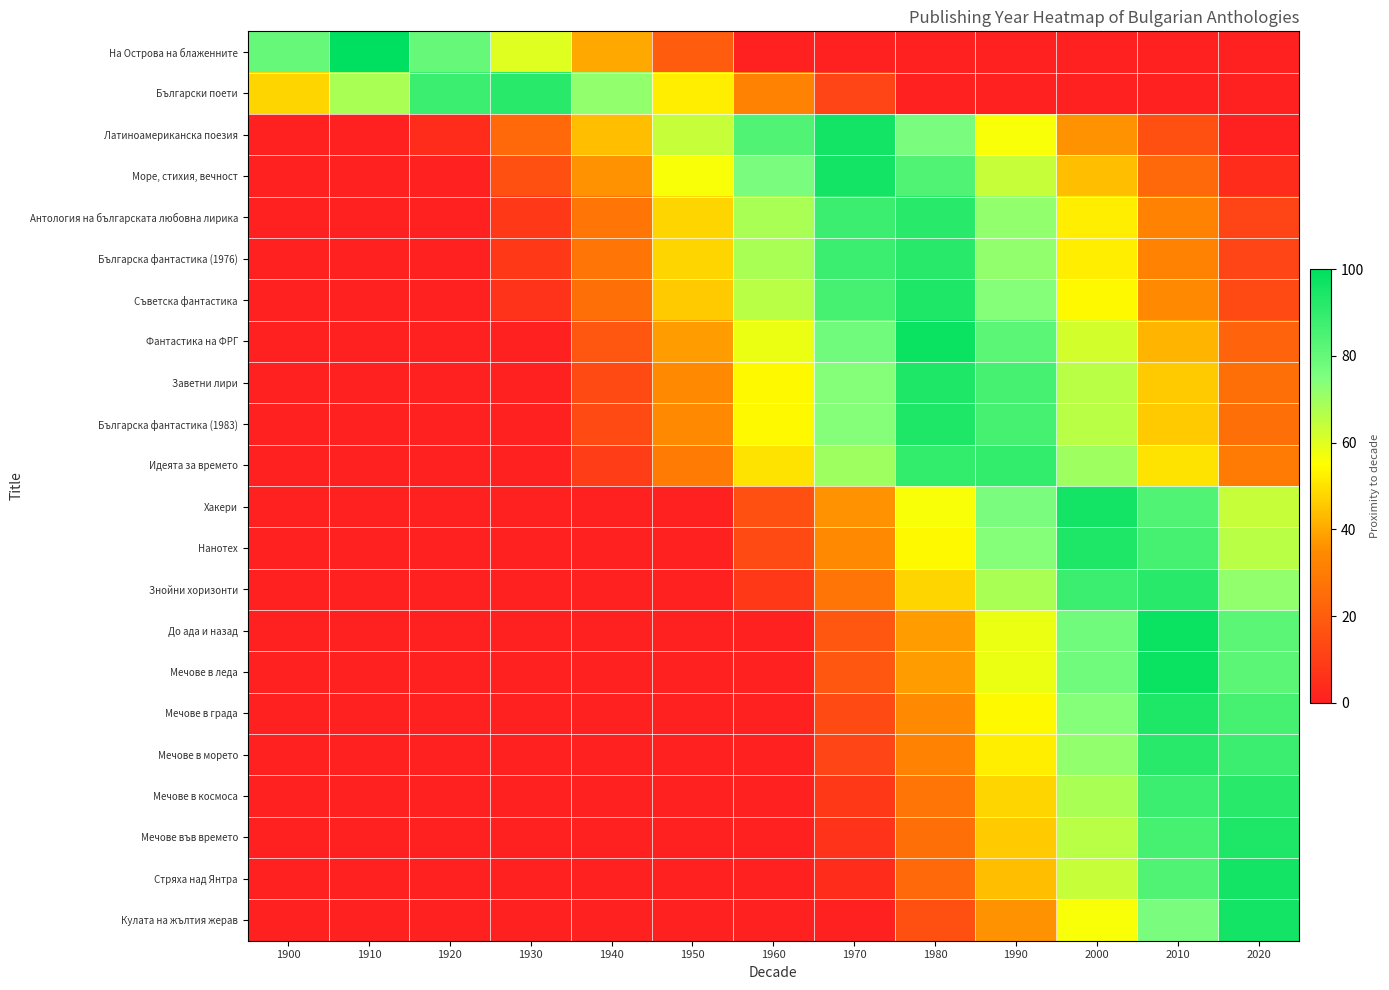

Reading left to right, extract all data points from this chart.

На Острова на блаженните: 1900=80	1910=100	1920=80	1930=60	1940=40	1950=20	1960=0	1970=0	1980=0	1990=0	2000=0	2010=0	2020=0
Български поети: 1900=48	1910=68	1920=88	1930=92	1940=72	1950=52	1960=32	1970=12	1980=0	1990=0	2000=0	2010=0	2020=0
Латиноамериканска поезия: 1900=0	1910=0	1920=4	1930=24	1940=44	1950=64	1960=84	1970=96	1980=76	1990=56	2000=36	2010=16	2020=0
Море, стихия, вечност: 1900=0	1910=0	1920=0	1930=16	1940=36	1950=56	1960=76	1970=96	1980=84	1990=64	2000=44	2010=24	2020=4
Антология на българската любовна лирика: 1900=0	1910=0	1920=0	1930=8	1940=28	1950=48	1960=68	1970=88	1980=92	1990=72	2000=52	2010=32	2020=12
Българска фантастика (1976): 1900=0	1910=0	1920=0	1930=8	1940=28	1950=48	1960=68	1970=88	1980=92	1990=72	2000=52	2010=32	2020=12
Съветска фантастика: 1900=0	1910=0	1920=0	1930=6	1940=26	1950=46	1960=66	1970=86	1980=94	1990=74	2000=54	2010=34	2020=14
Фантастика на ФРГ: 1900=0	1910=0	1920=0	1930=0	1940=18	1950=38	1960=58	1970=78	1980=98	1990=82	2000=62	2010=42	2020=22
Заветни лири: 1900=0	1910=0	1920=0	1930=0	1940=14	1950=34	1960=54	1970=74	1980=94	1990=86	2000=66	2010=46	2020=26
Българска фантастика (1983): 1900=0	1910=0	1920=0	1930=0	1940=14	1950=34	1960=54	1970=74	1980=94	1990=86	2000=66	2010=46	2020=26
Идеята за времето: 1900=0	1910=0	1920=0	1930=0	1940=10	1950=30	1960=50	1970=70	1980=90	1990=90	2000=70	2010=50	2020=30
Хакери: 1900=0	1910=0	1920=0	1930=0	1940=0	1950=0	1960=16	1970=36	1980=56	1990=76	2000=96	2010=84	2020=64
Нанотех: 1900=0	1910=0	1920=0	1930=0	1940=0	1950=0	1960=14	1970=34	1980=54	1990=74	2000=94	2010=86	2020=66
Знойни хоризонти: 1900=0	1910=0	1920=0	1930=0	1940=0	1950=0	1960=8	1970=28	1980=48	1990=68	2000=88	2010=92	2020=72
До ада и назад: 1900=0	1910=0	1920=0	1930=0	1940=0	1950=0	1960=0	1970=18	1980=38	1990=58	2000=78	2010=98	2020=82
Мечове в леда: 1900=0	1910=0	1920=0	1930=0	1940=0	1950=0	1960=0	1970=18	1980=38	1990=58	2000=78	2010=98	2020=82
Мечове в града: 1900=0	1910=0	1920=0	1930=0	1940=0	1950=0	1960=0	1970=14	1980=34	1990=54	2000=74	2010=94	2020=86
Мечове в морето: 1900=0	1910=0	1920=0	1930=0	1940=0	1950=0	1960=0	1970=12	1980=32	1990=52	2000=72	2010=92	2020=88
Мечове в космоса: 1900=0	1910=0	1920=0	1930=0	1940=0	1950=0	1960=0	1970=8	1980=28	1990=48	2000=68	2010=88	2020=92
Мечове във времето: 1900=0	1910=0	1920=0	1930=0	1940=0	1950=0	1960=0	1970=6	1980=26	1990=46	2000=66	2010=86	2020=94
Стряха над Янтра: 1900=0	1910=0	1920=0	1930=0	1940=0	1950=0	1960=0	1970=4	1980=24	1990=44	2000=64	2010=84	2020=96
Кулата на жълтия жерав: 1900=0	1910=0	1920=0	1930=0	1940=0	1950=0	1960=0	1970=0	1980=16	1990=36	2000=56	2010=76	2020=96